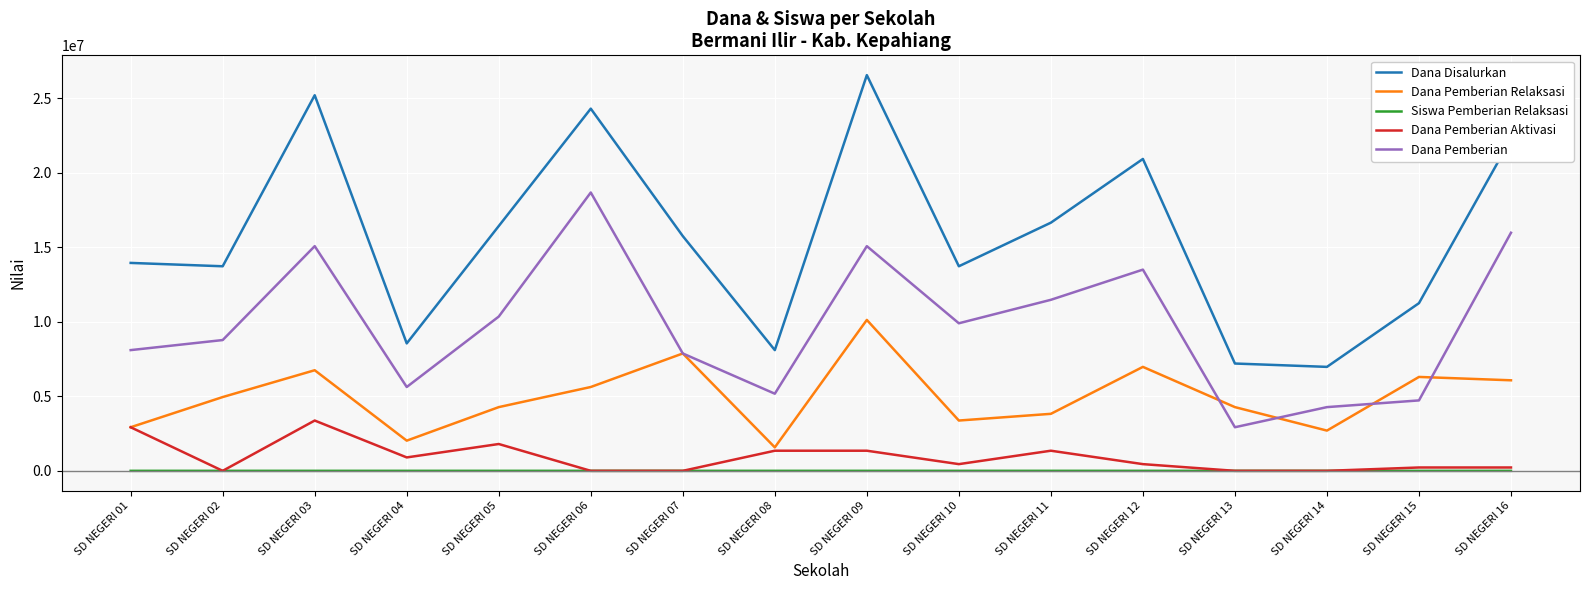

At which label does Dana Pemberian Aktivasi reach its peak?

SD NEGERI 03